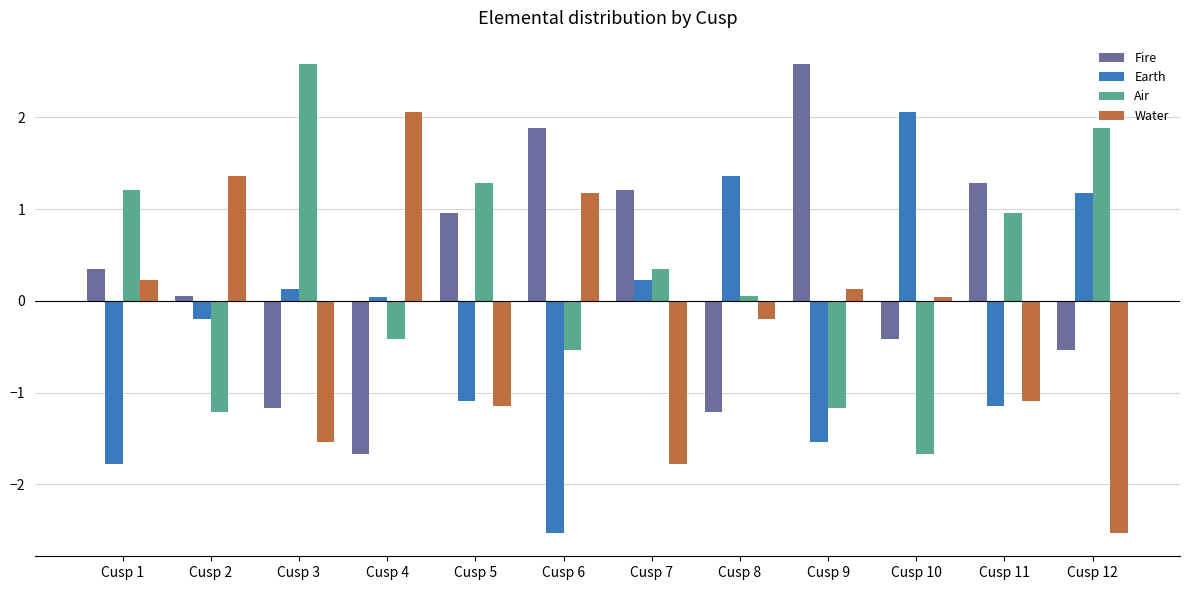

True or false: Water has a value of -1.5 at Cusp 3.

True